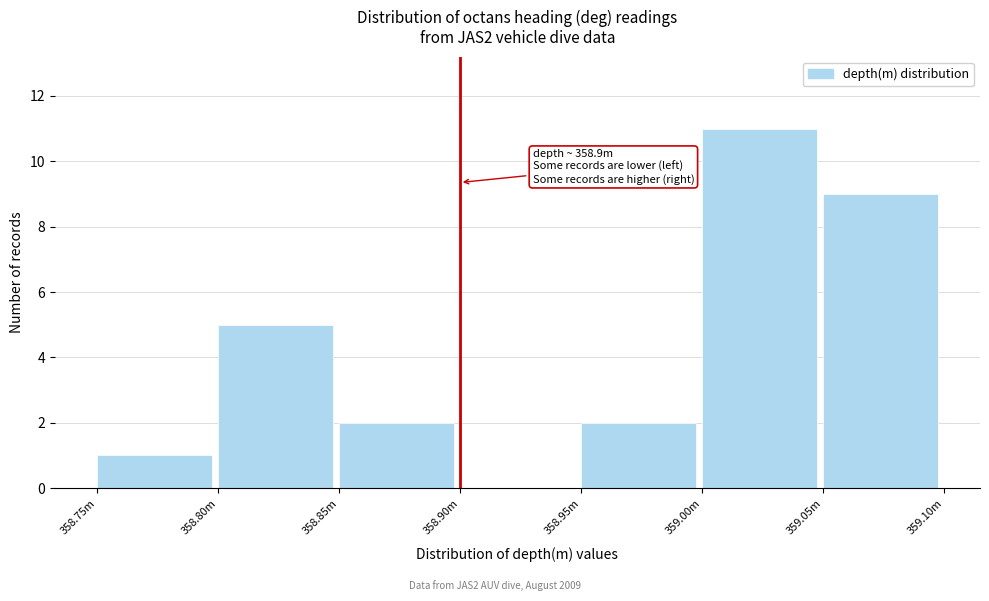

Reading right to left, transcribe all the data shown in this chart.

359.05m=9	359.00m=11	358.95m=2	358.90m=0	358.85m=2	358.80m=5	358.75m=1